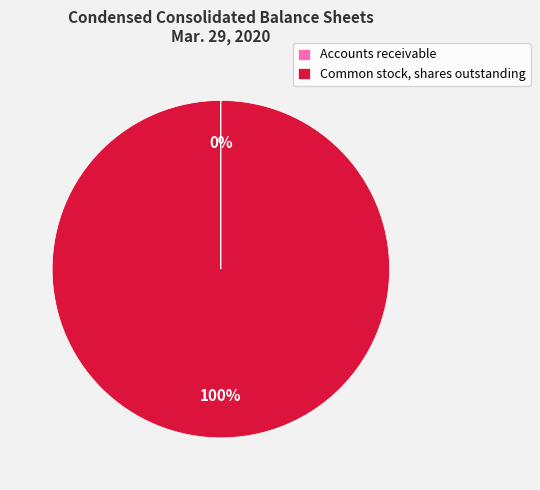

Which slice is the largest?

Common stock, shares outstanding